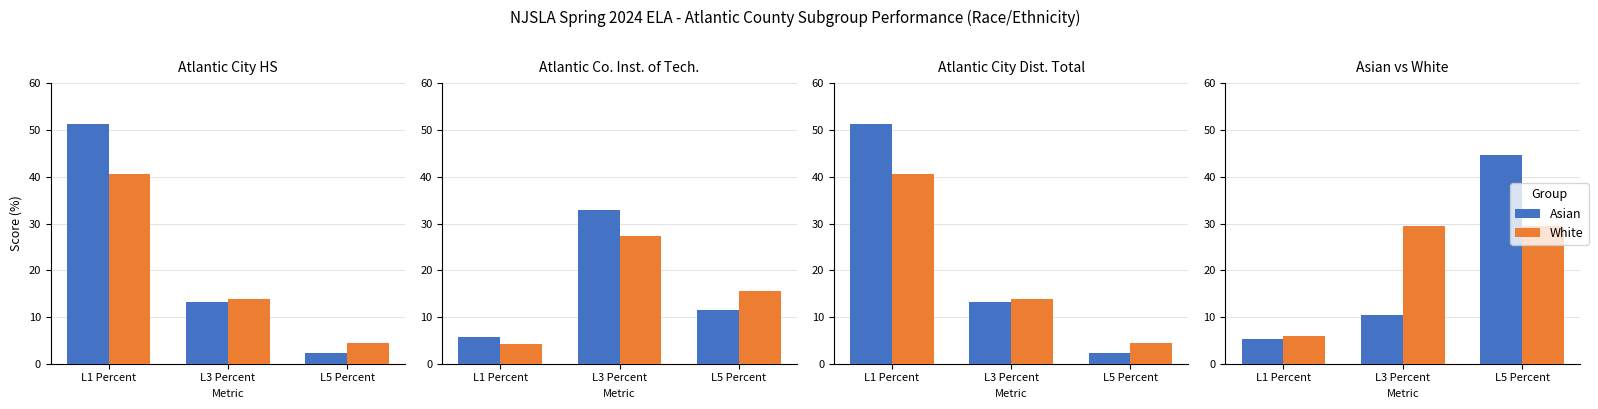

How many values in the Asian series are below 10?

1